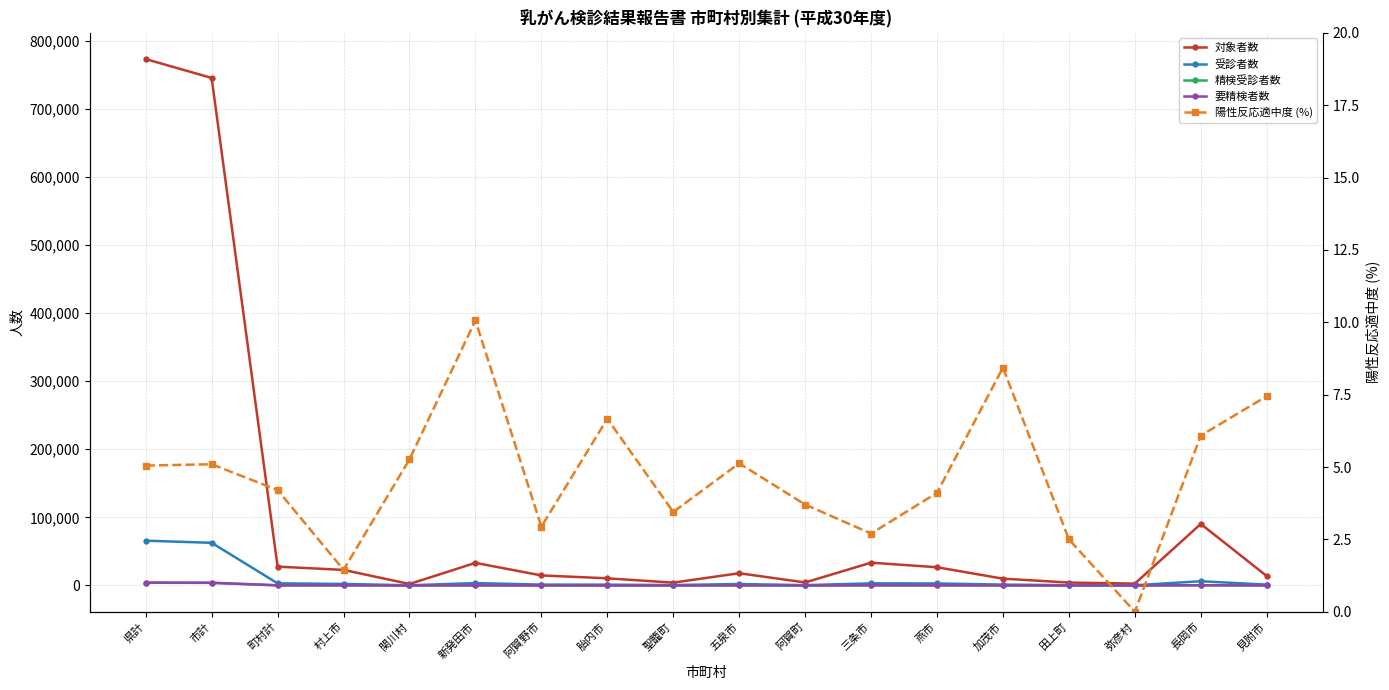

At 加茂市, list the series in order from smallest to largest.

陽性反応適中度 (%), 精検受診者数, 要精検者数, 受診者数, 対象者数